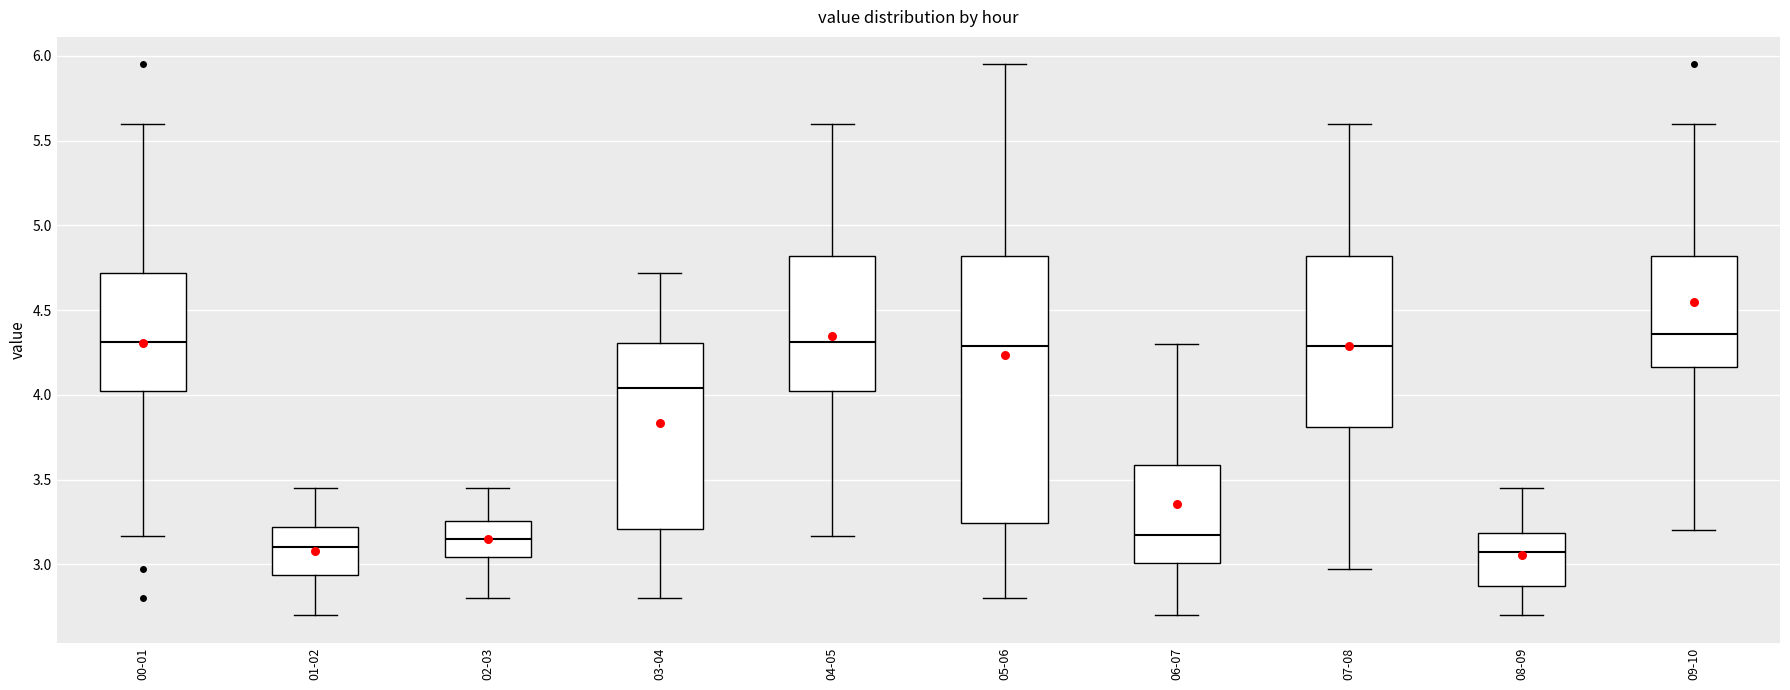

Reading left to right, transcribe this box plot: for each box, give where its median line is, the range the box spans, and where its two whiskers end, as read against the y-axis. The values are not printed on the chart, so give them approximately, as read against the axis.

00-01: median 4.30, box 4.00 to 4.70, whiskers 3.15 to 5.60
01-02: median 3.10, box 2.95 to 3.20, whiskers 2.70 to 3.45
02-03: median 3.15, box 3.05 to 3.25, whiskers 2.80 to 3.45
03-04: median 4.05, box 3.20 to 4.30, whiskers 2.80 to 4.70
04-05: median 4.30, box 4.00 to 4.80, whiskers 3.15 to 5.60
05-06: median 4.30, box 3.25 to 4.80, whiskers 2.80 to 5.95
06-07: median 3.20, box 3.00 to 3.60, whiskers 2.70 to 4.30
07-08: median 4.30, box 3.80 to 4.80, whiskers 2.95 to 5.60
08-09: median 3.10, box 2.90 to 3.20, whiskers 2.70 to 3.45
09-10: median 4.35, box 4.15 to 4.80, whiskers 3.20 to 5.60